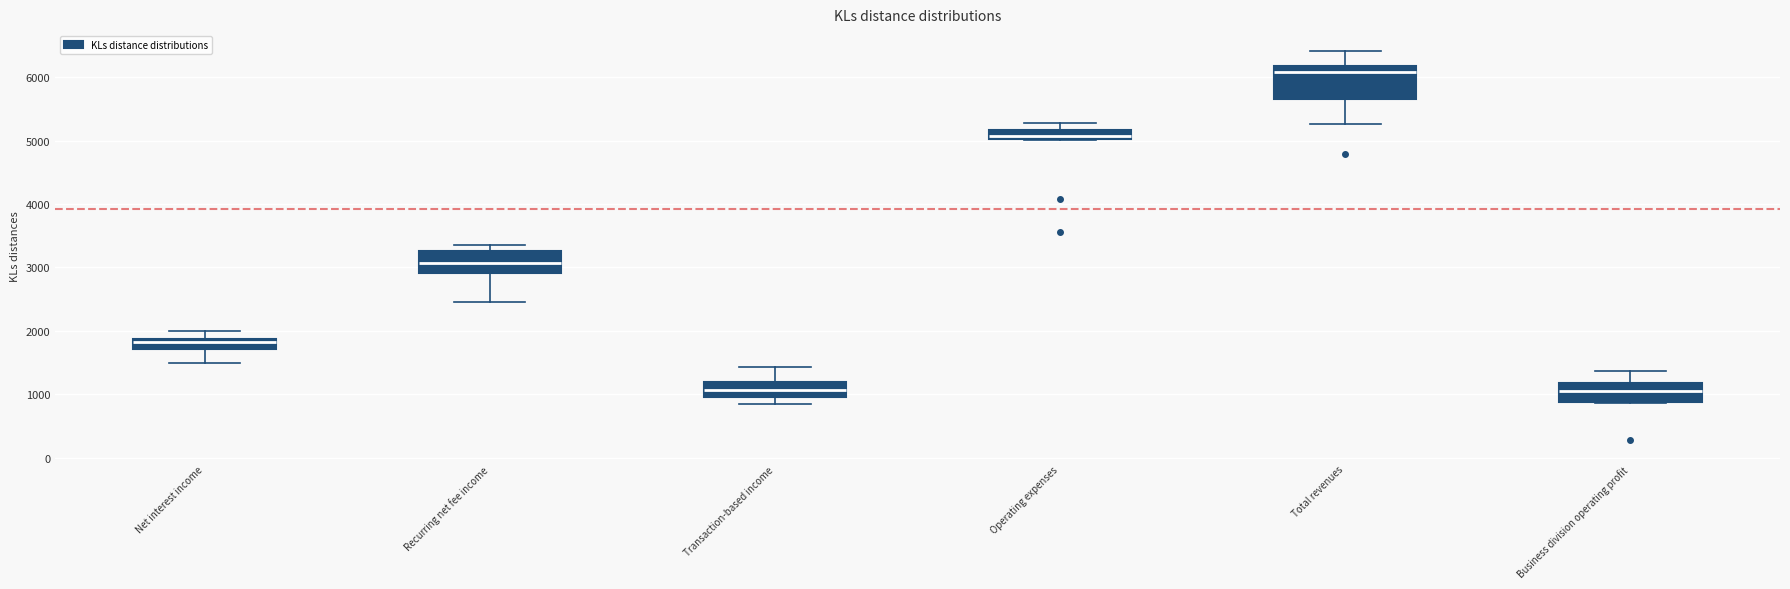

Which box's median line is the highest?

Total revenues